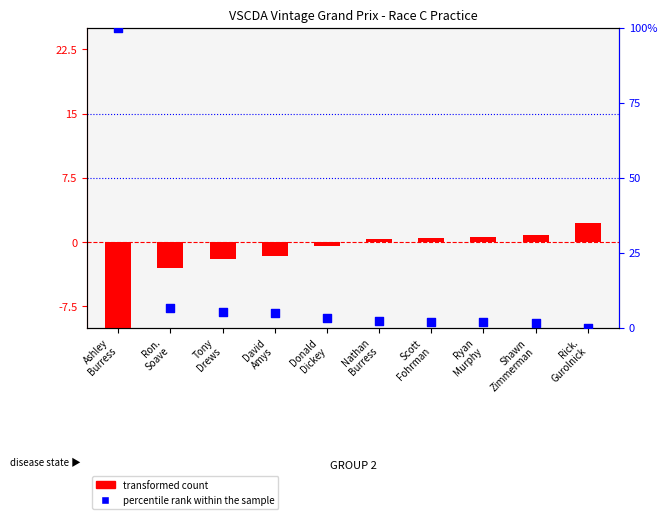

At how many categories does at least one series exceed 58?

1